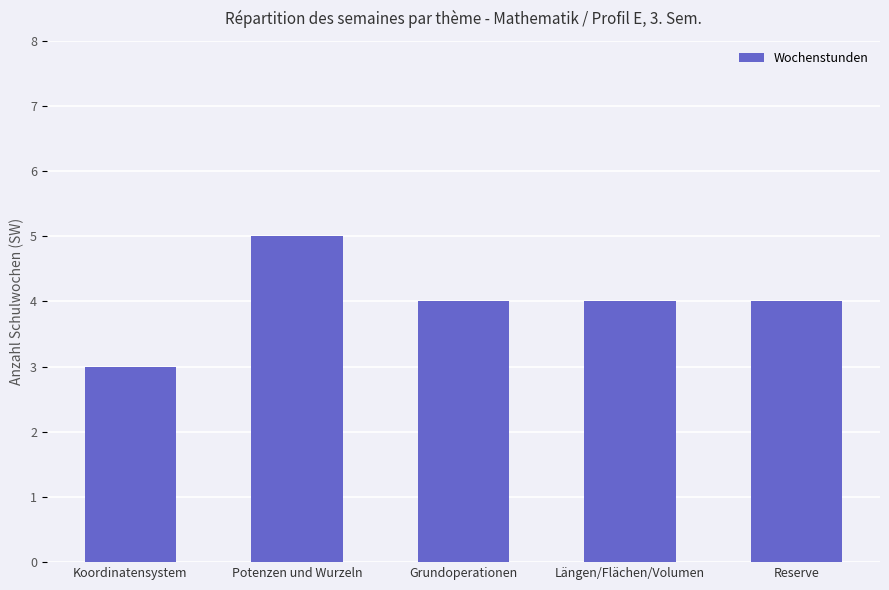

How many bars are there in total?

5